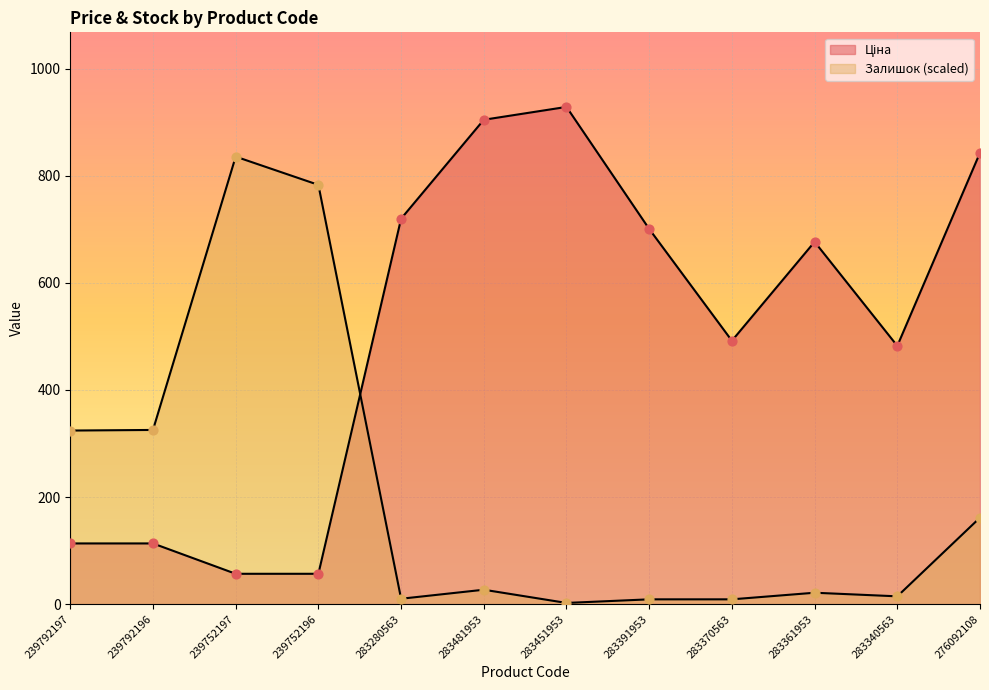

Which series has the largest total across all categories?

Ціна